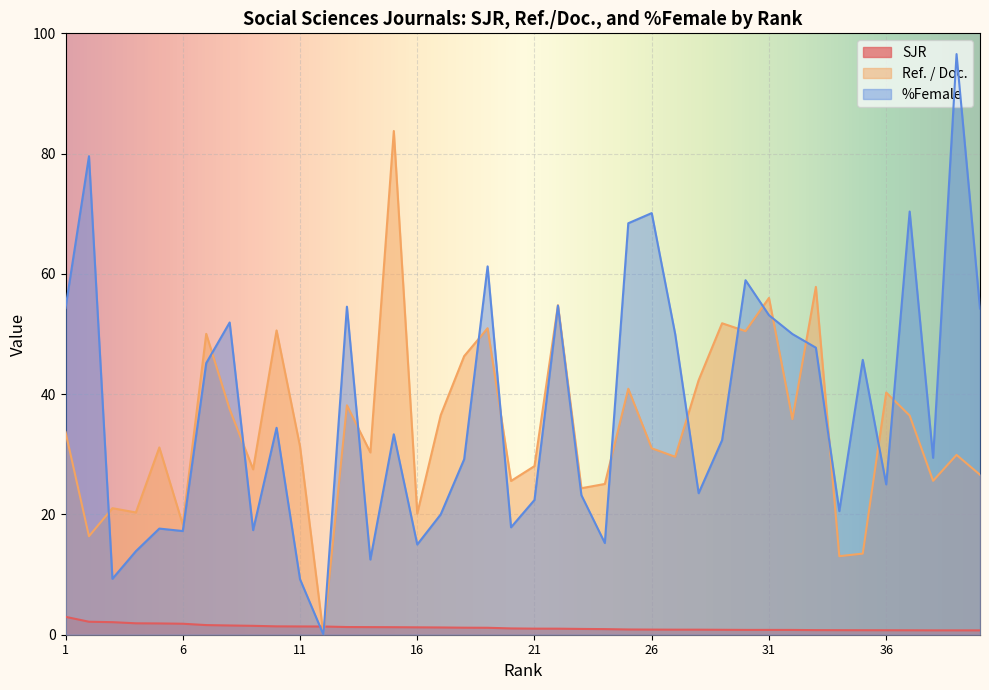

Is it true that SJR equals 1.2 at 18?

True